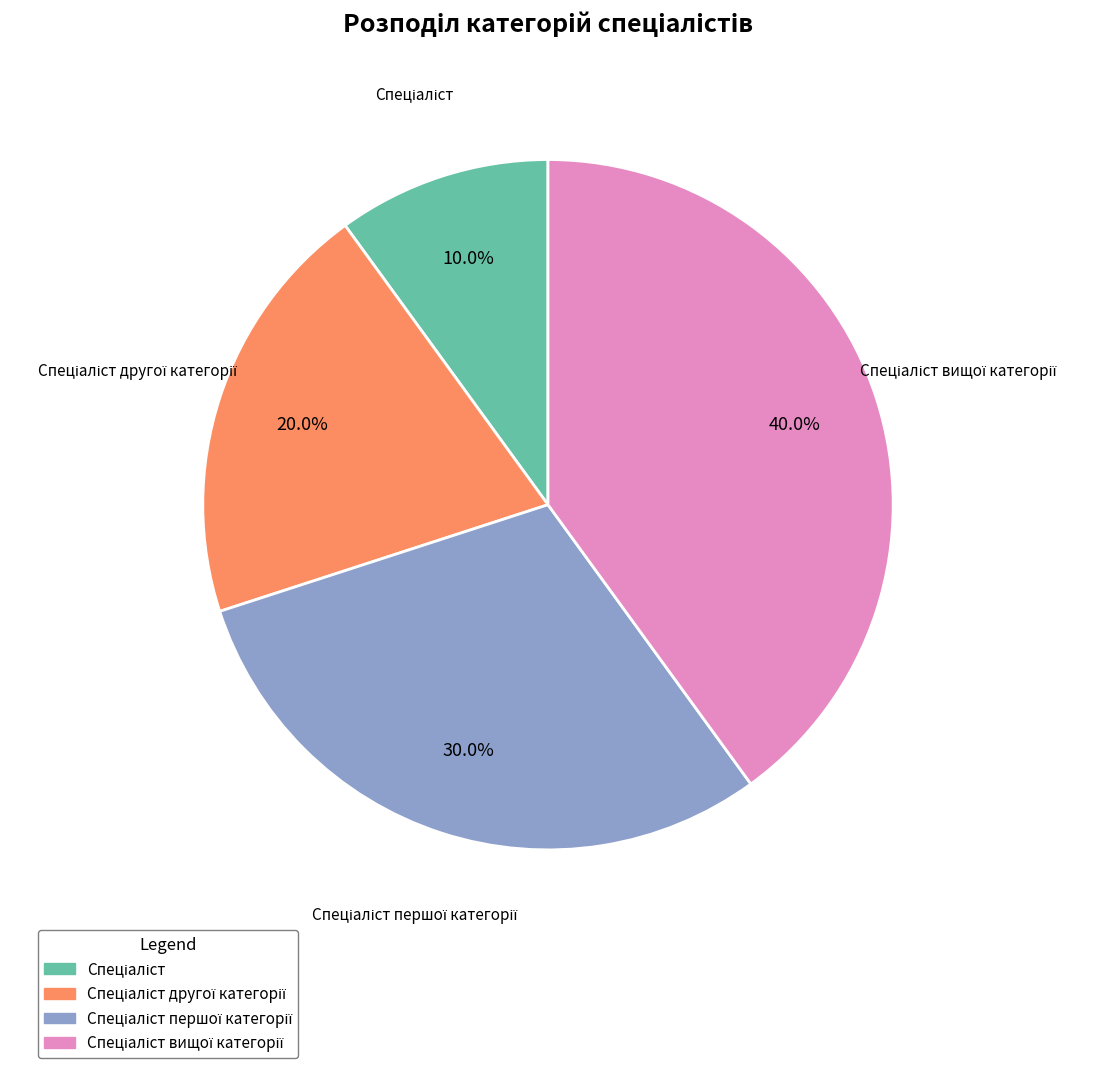

Is there any slice that represents more than half of the pie?

No